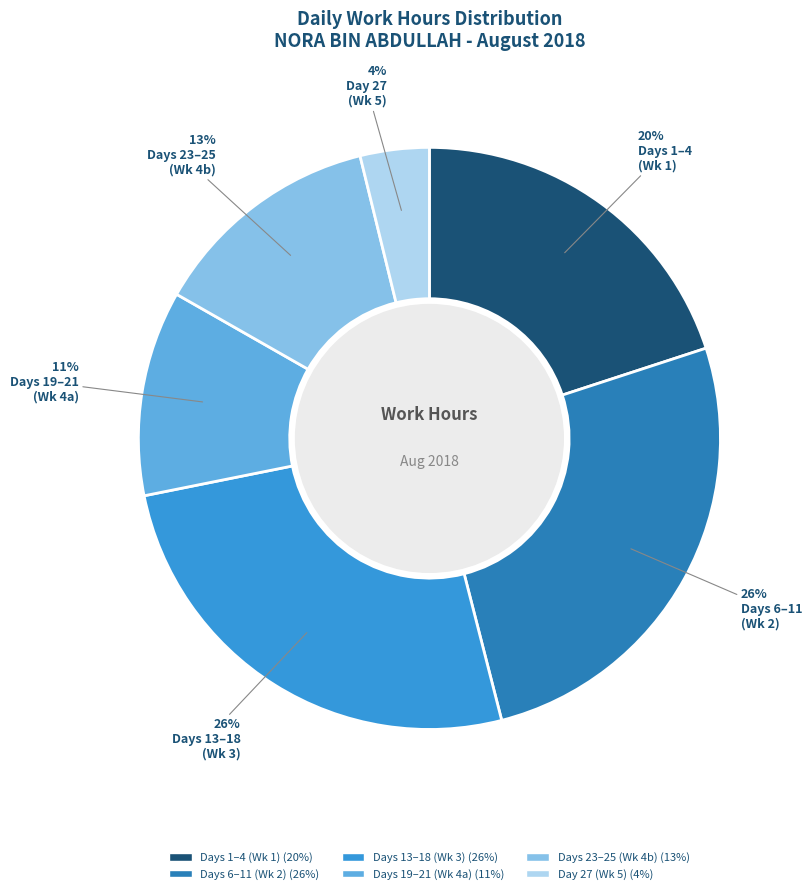

Does any single category account for the majority?

No